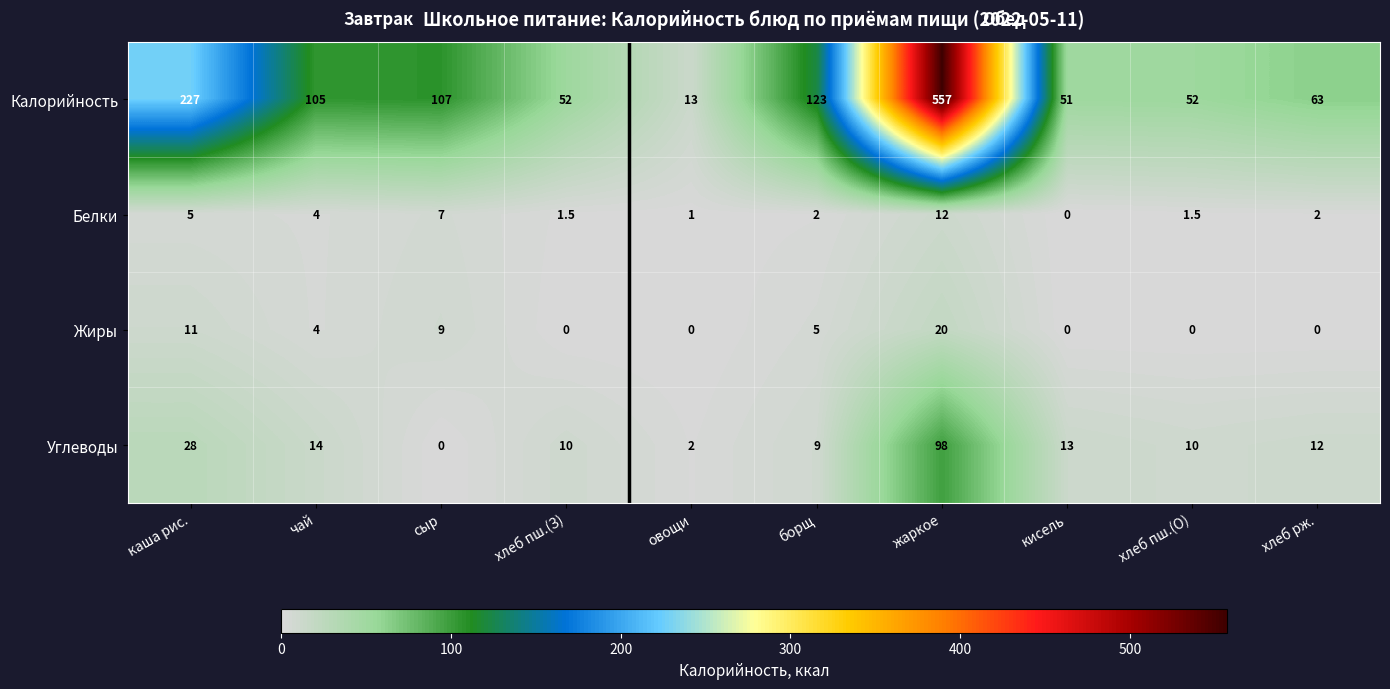

Which series has the largest total across all categories?

Калорийность